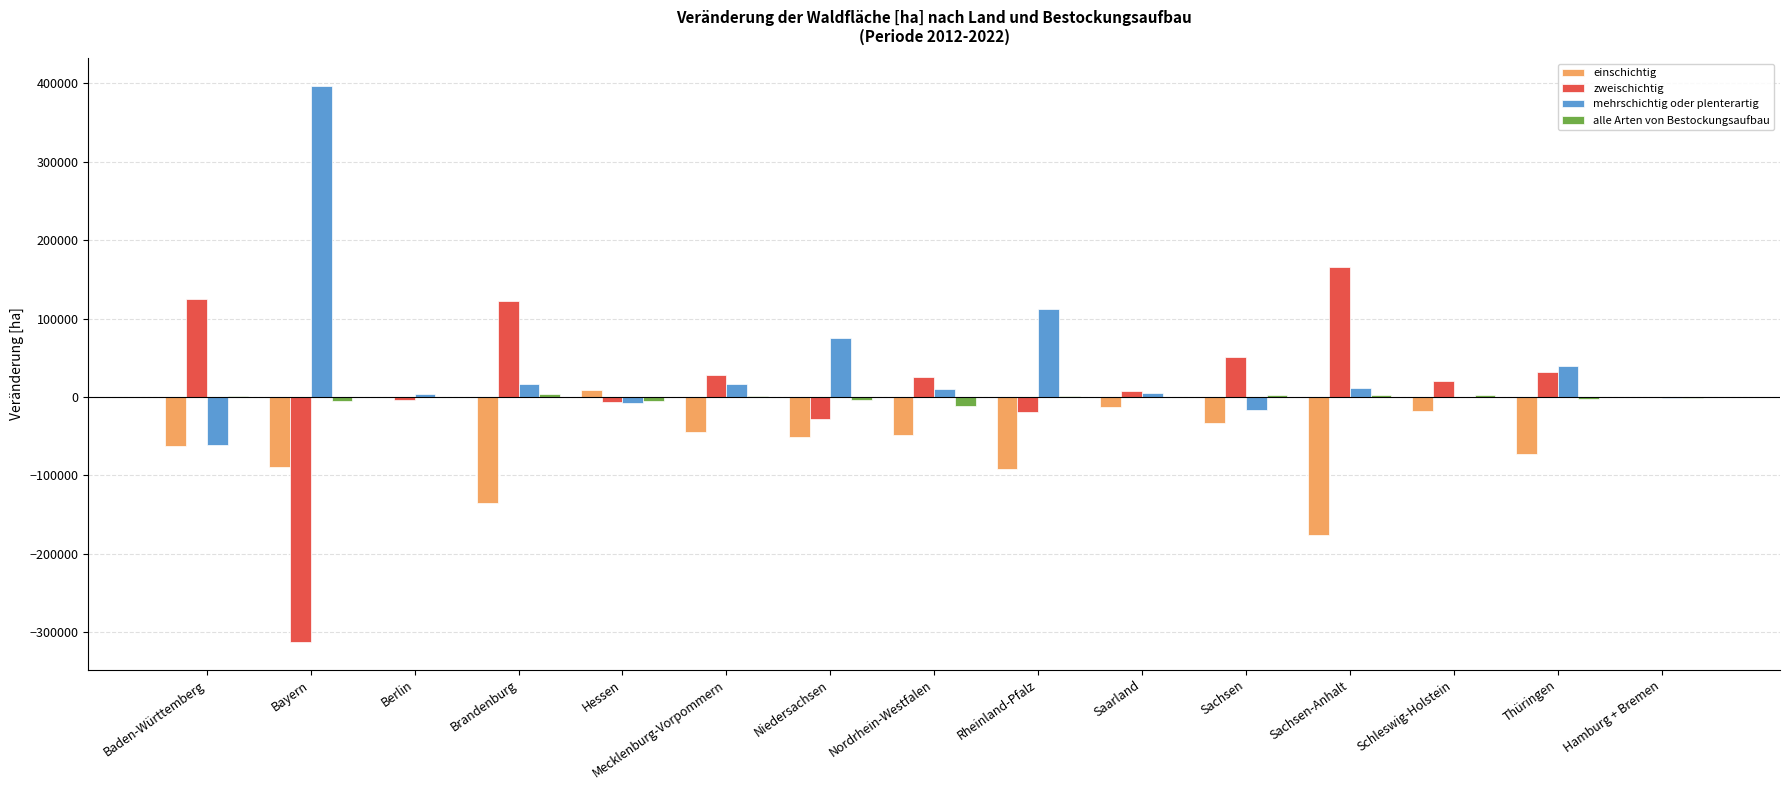

What is the sum of all alle Arten von Bestockungsaufbau values?

-14548.0